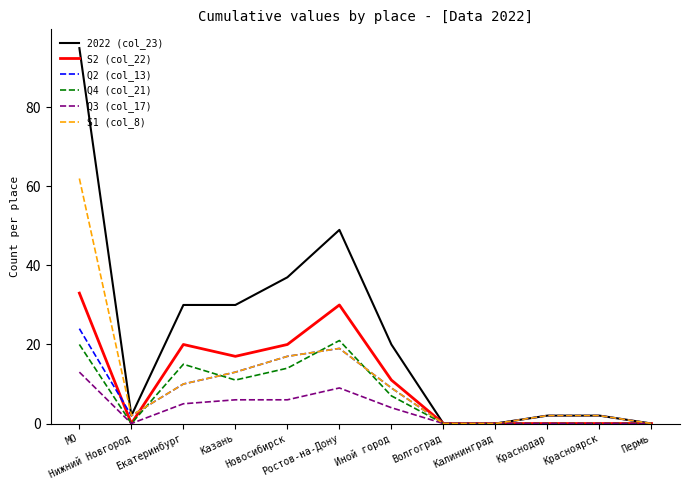

What is the greatest value displayed?

95